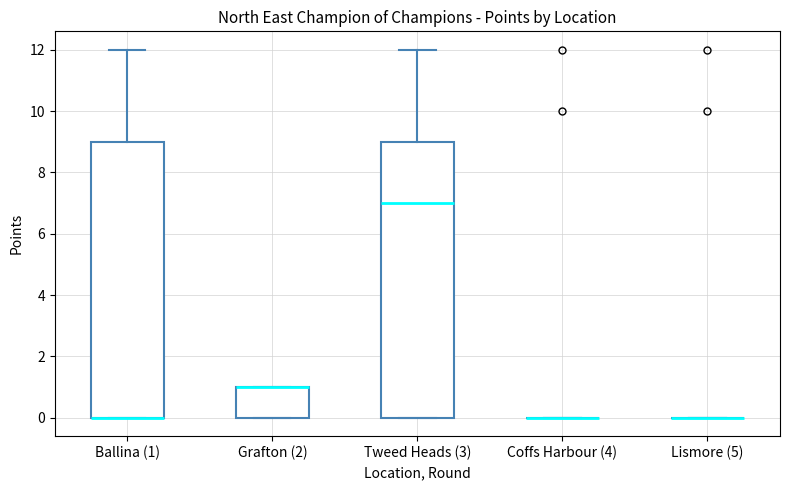

Where is the lower edge of the box for Grafton (2) on the y-axis? The values are not printed on the chart, so give them approximately, as read against the axis.

0